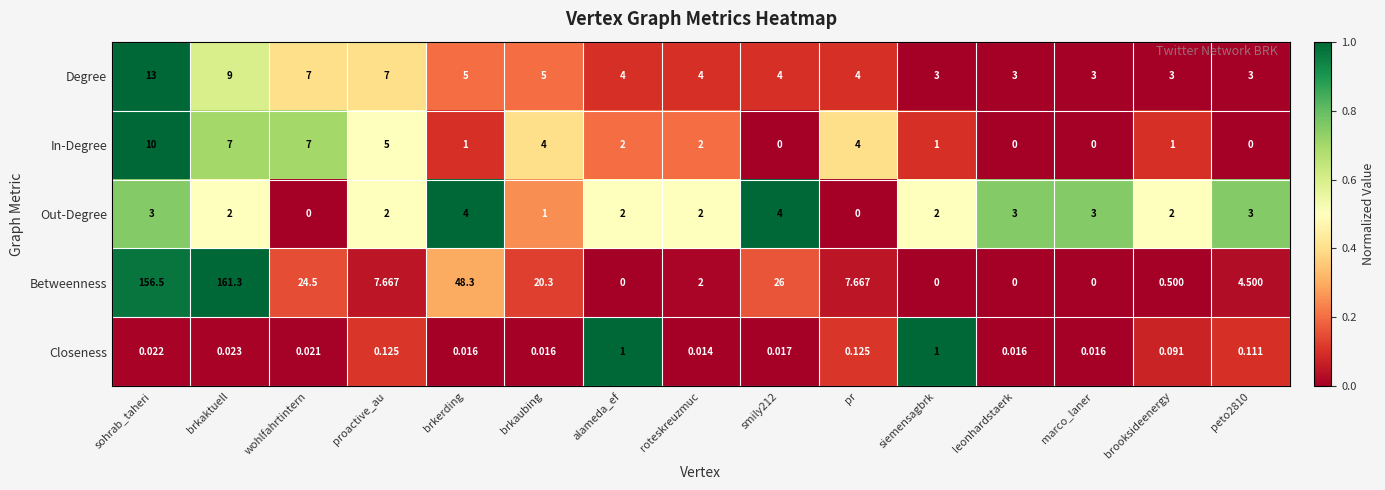

How many values in the Degree series are below 4?

5